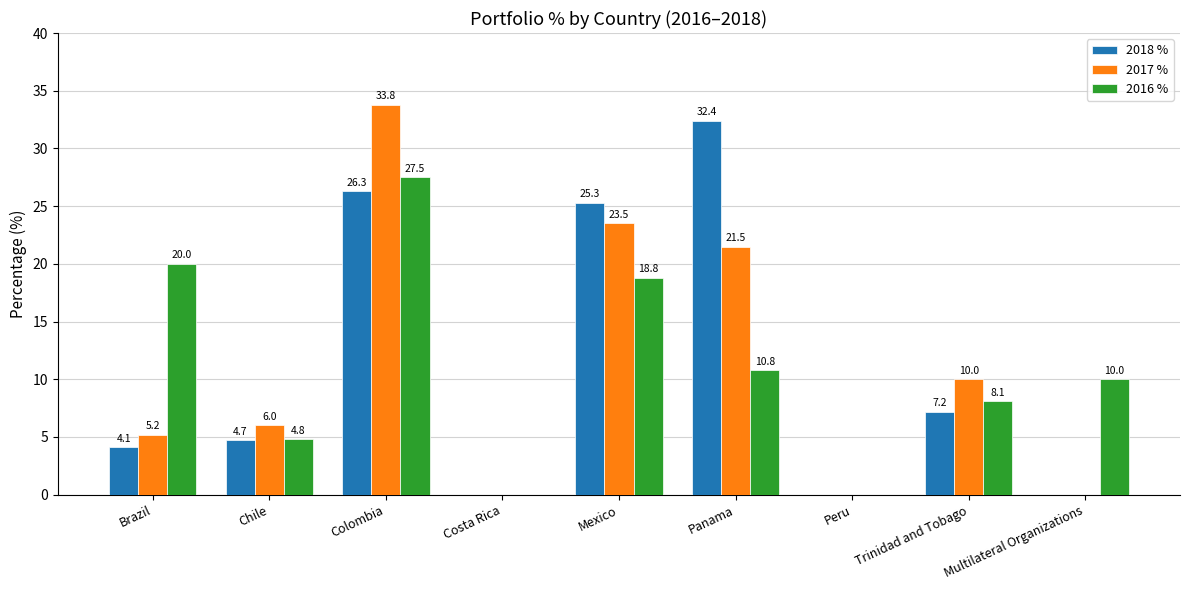

What value does the 2016 % series have at Mexico?

18.8